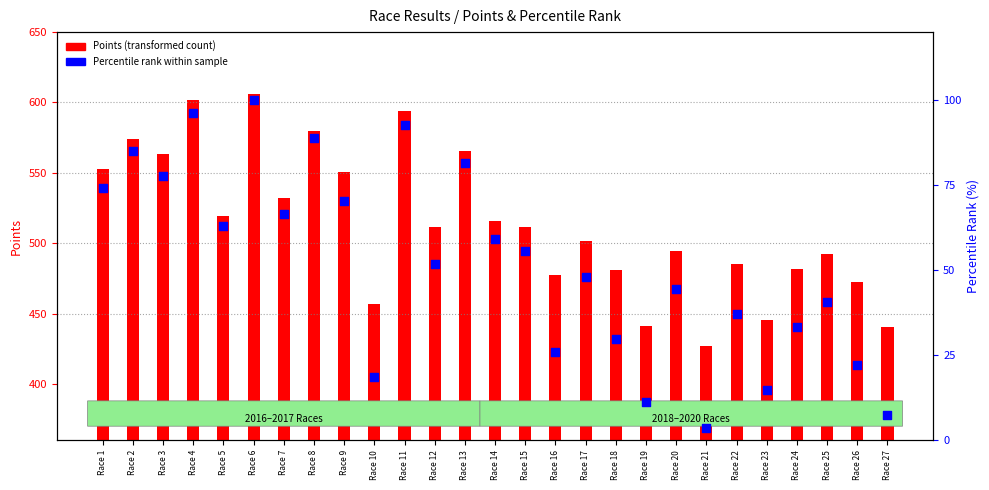

Which series has the largest total across all categories?

Points (like transformed count)